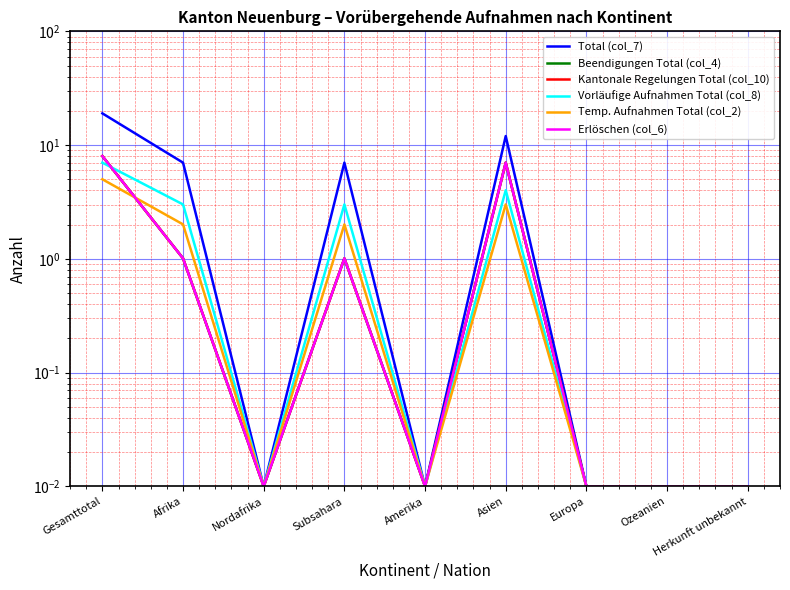

Which category has the lowest value in the Erlöschen (col_6) series?

Nordafrika